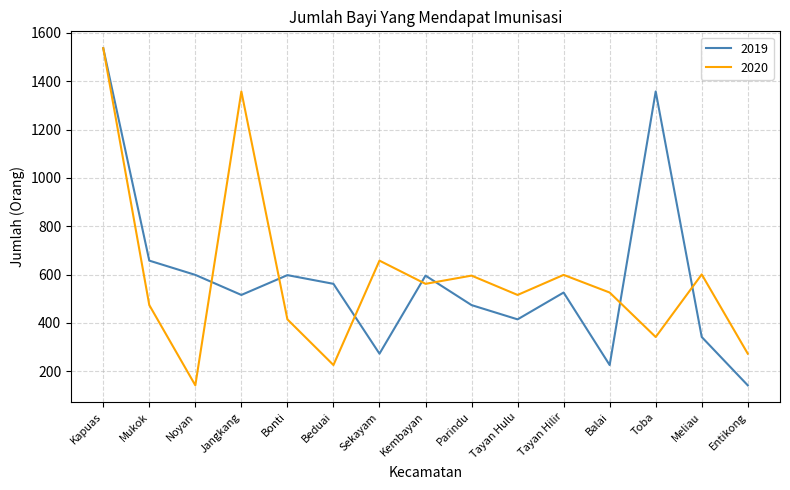

The value of 2019 at Noyan is 909. True or false?

False